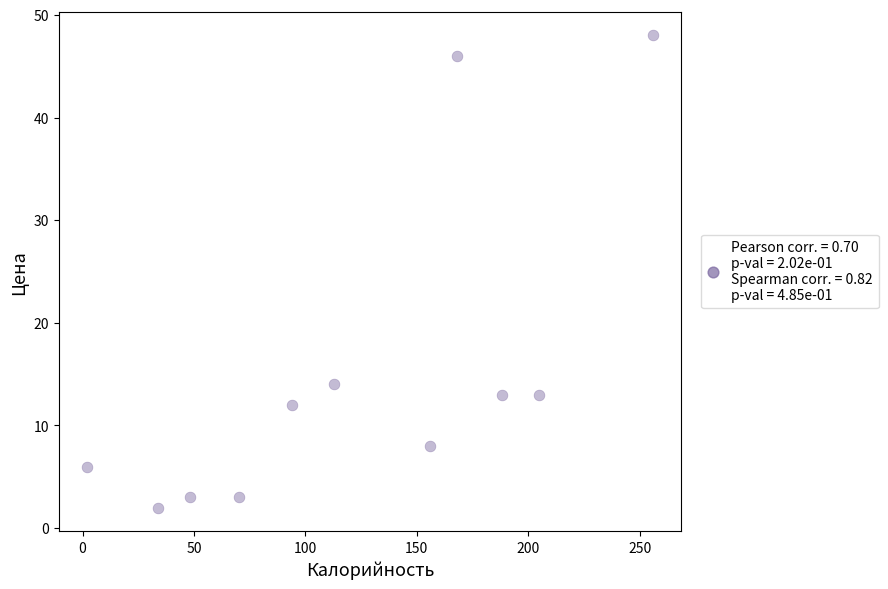

What Y value in the scatter plot is closest to 25?

14